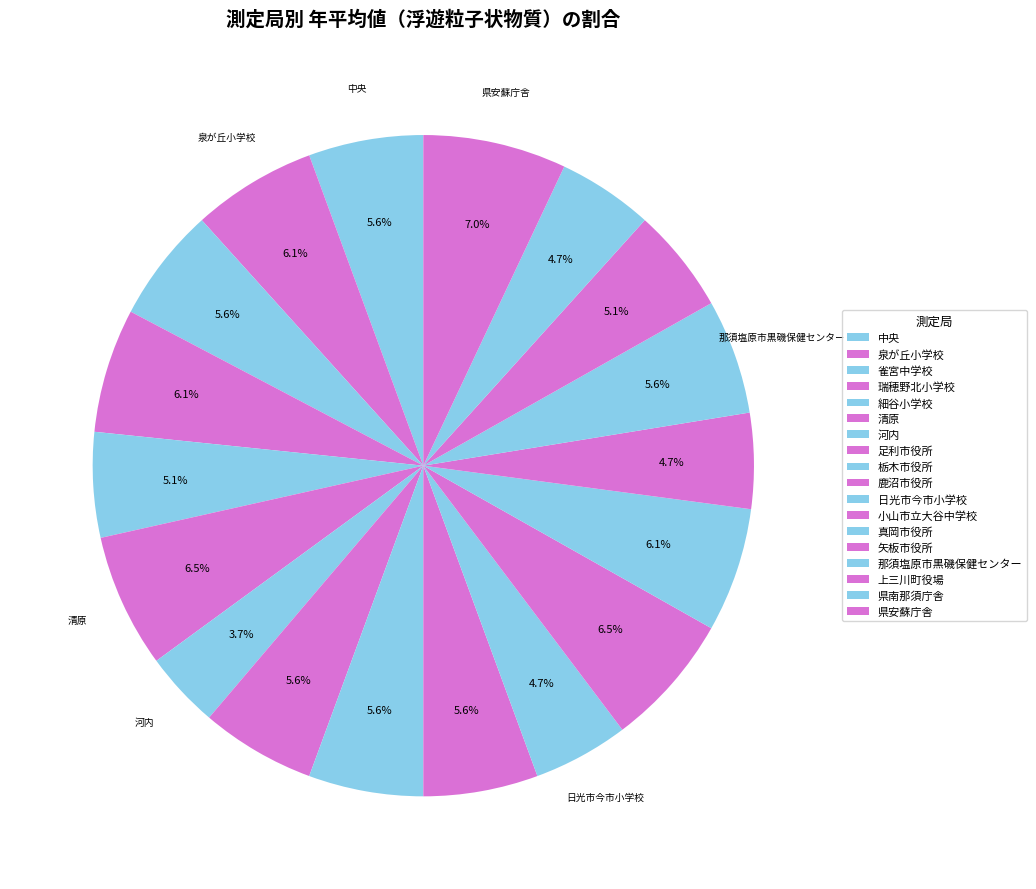

What is the smallest slice in the pie chart?

河内